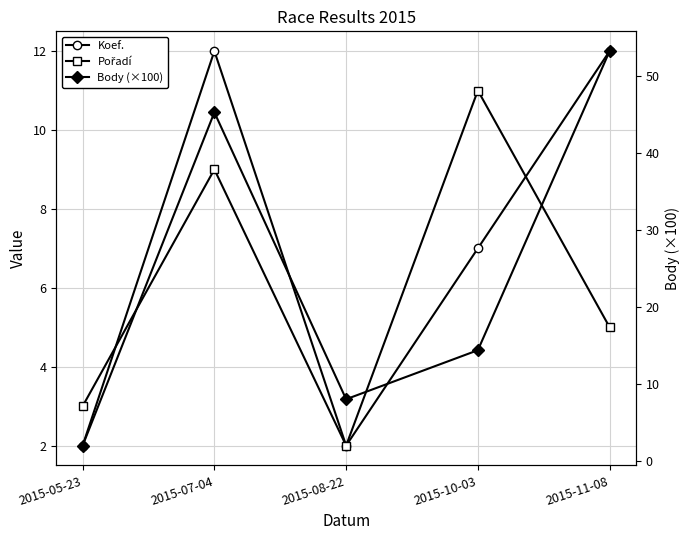

What is the label of the 2nd point from the right?

2015-10-03